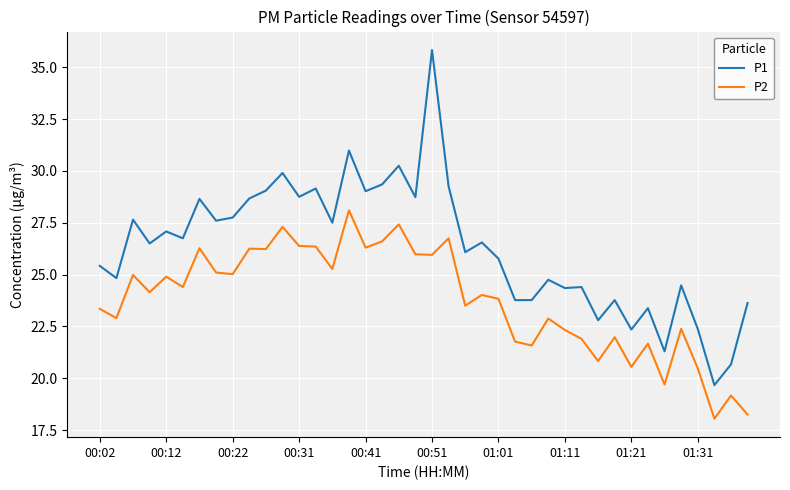

Which series has the largest total across all categories?

P1